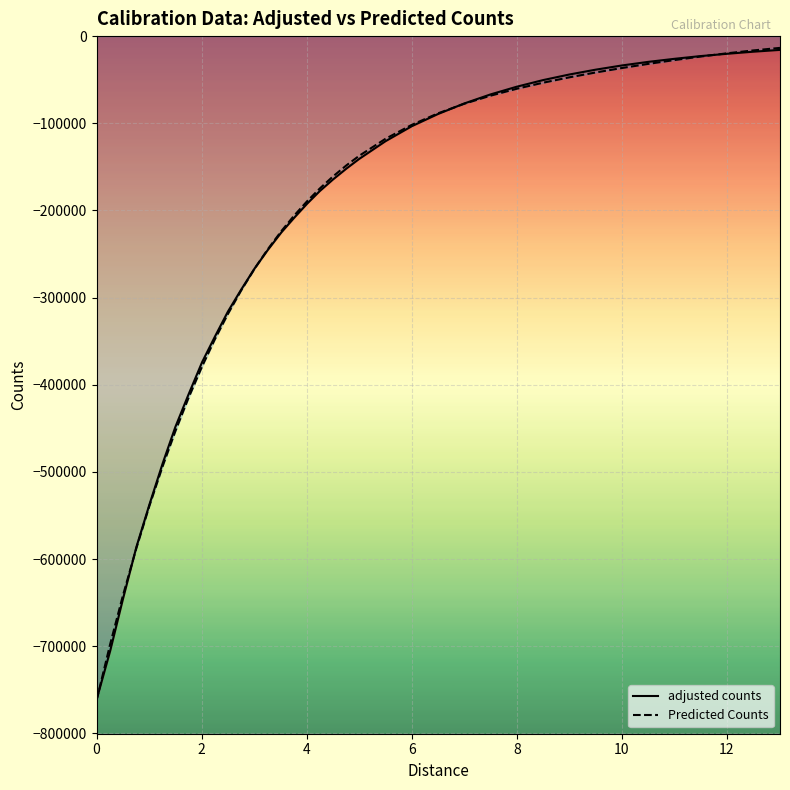

What is the smallest value displayed?

-762172.0